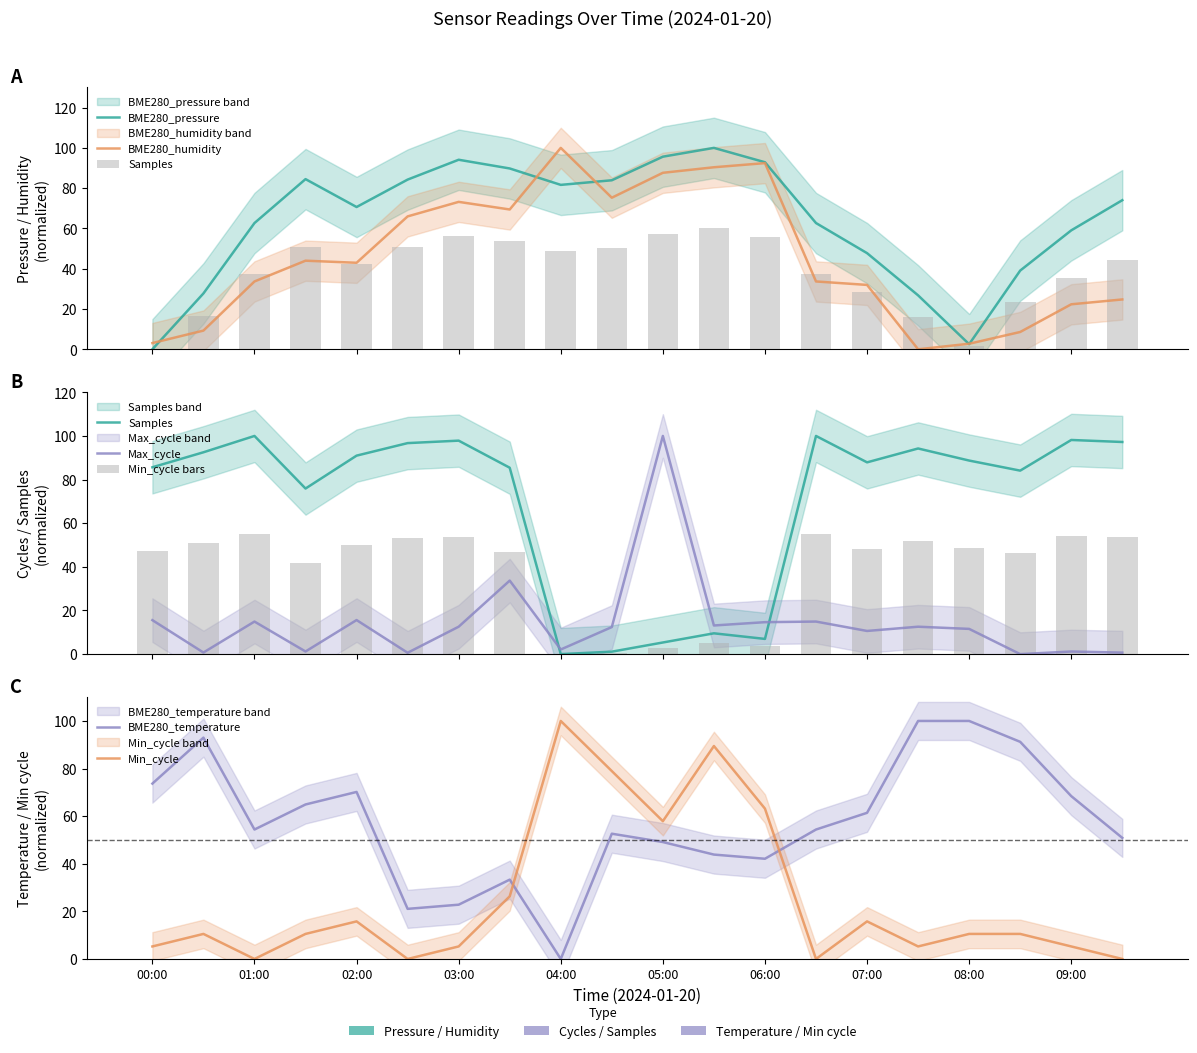

The BME280_humidity series shows 44.0 at 01:30. True or false?

True